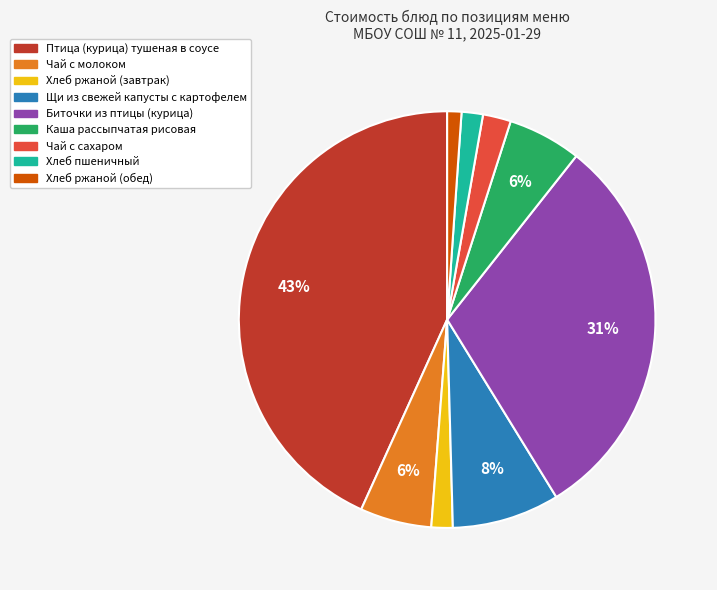

Which slice is the smallest?

Хлеб ржаной (обед)